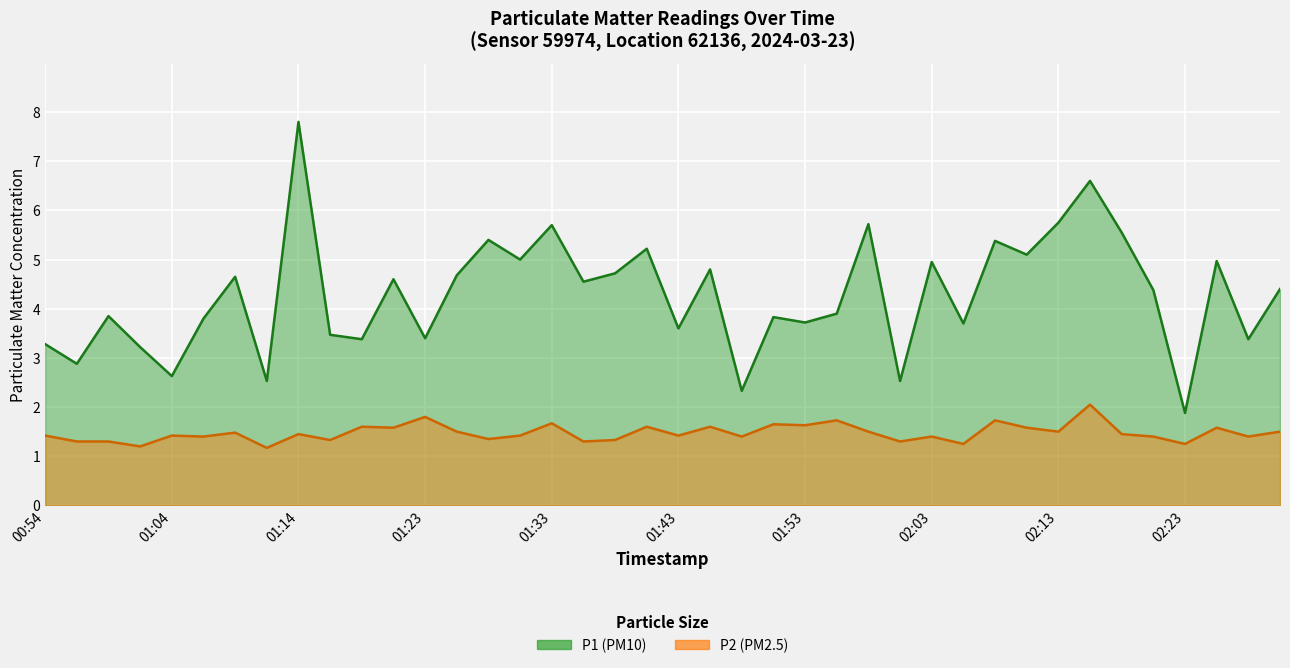

Between 01:53 and 16, which series saw the biggest shift?

P1